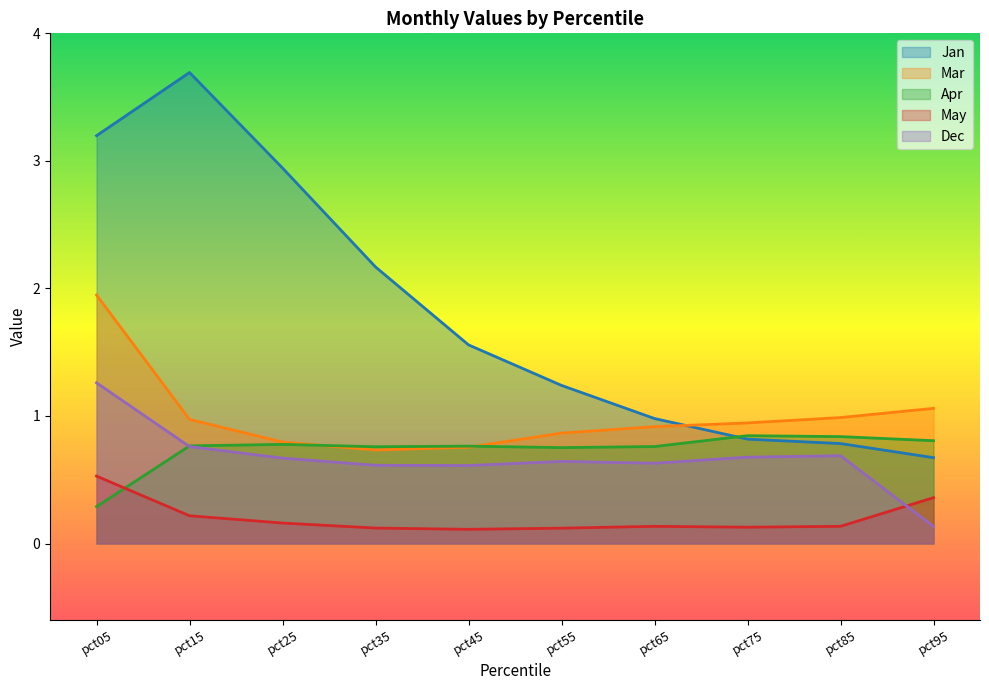

True or false: Jan has more than 1 interior local peaks.

False